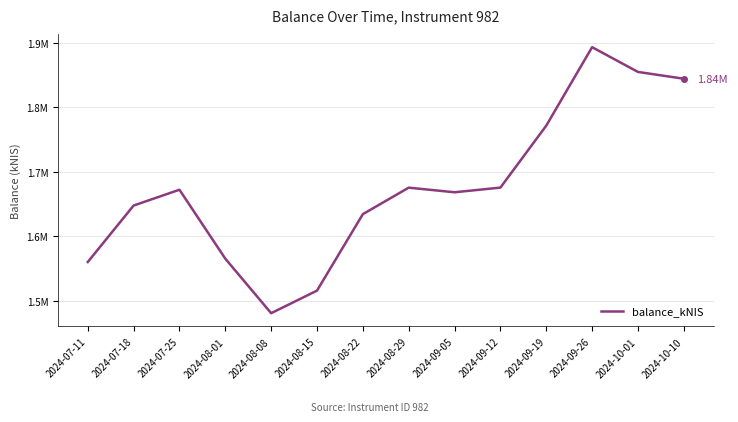

Which category has the highest value across all series?

2024-09-26